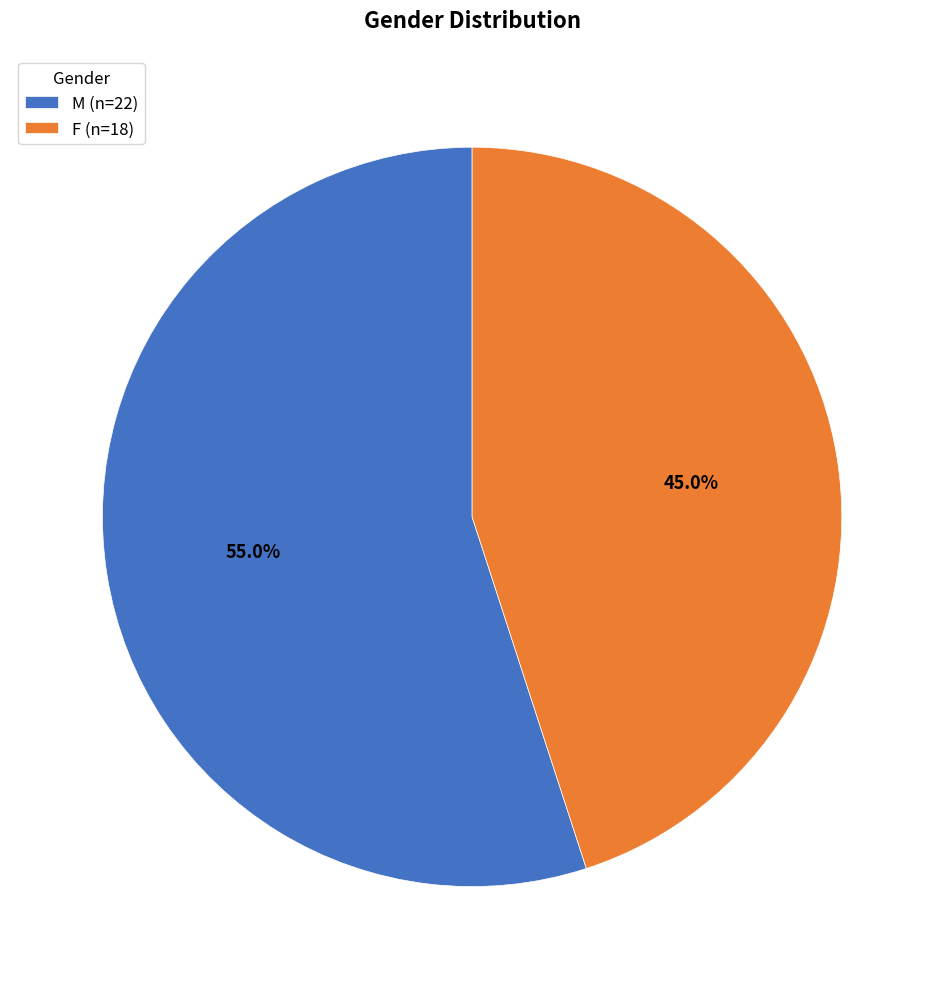

To the nearest percent, what portion does F represent?

45%